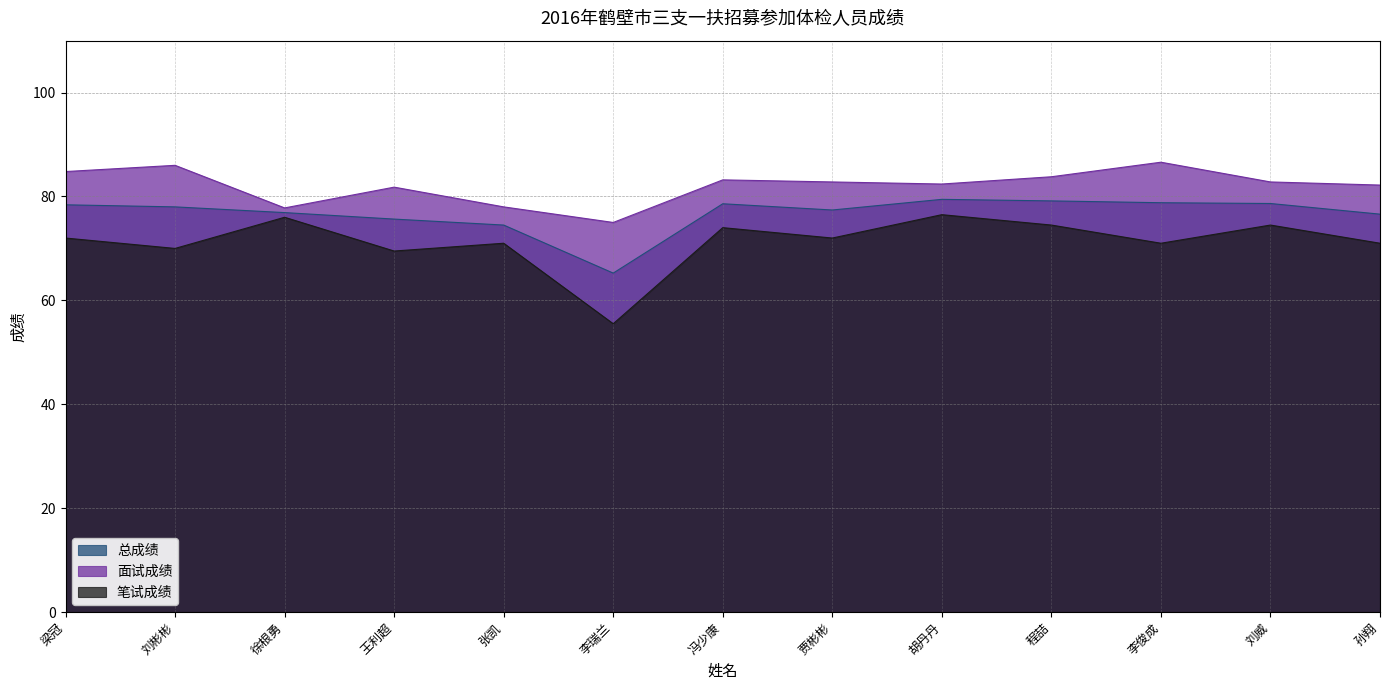

Is the value of 总成绩 at 张凯 greater than the value of 笔试成绩 at 李俊成?

Yes